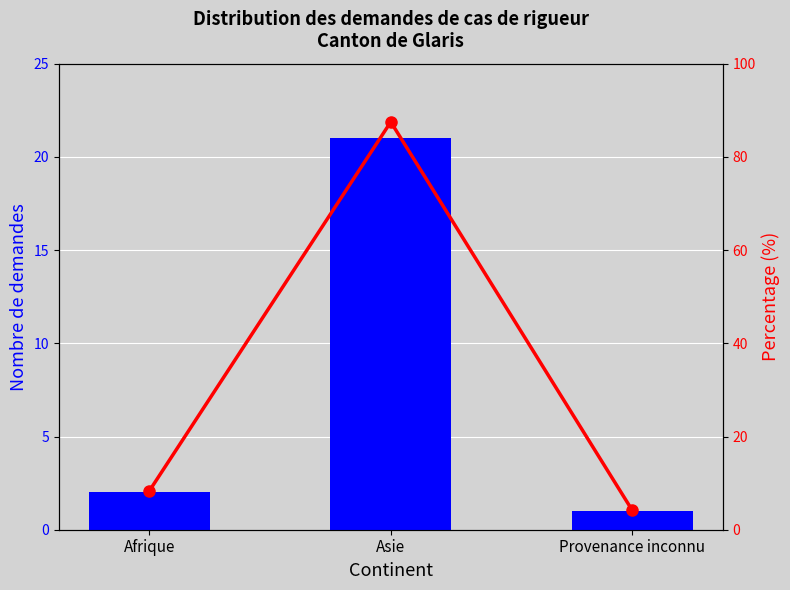

Reading right to left, transcribe all the data shown in this chart.

Nombre total de demandes: Provenance inconnu=1.0	Asie=21.0	Afrique=2.0
Percentage (%): Provenance inconnu=4.2	Asie=87.5	Afrique=8.3